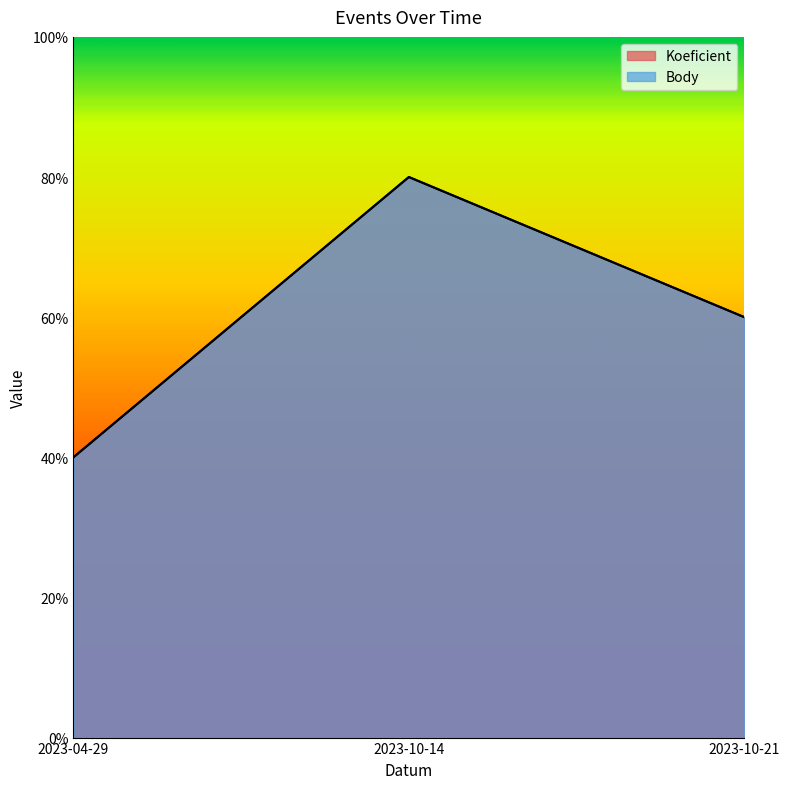

List the series in order of their peak value, lowest first.

Koeficient, Body